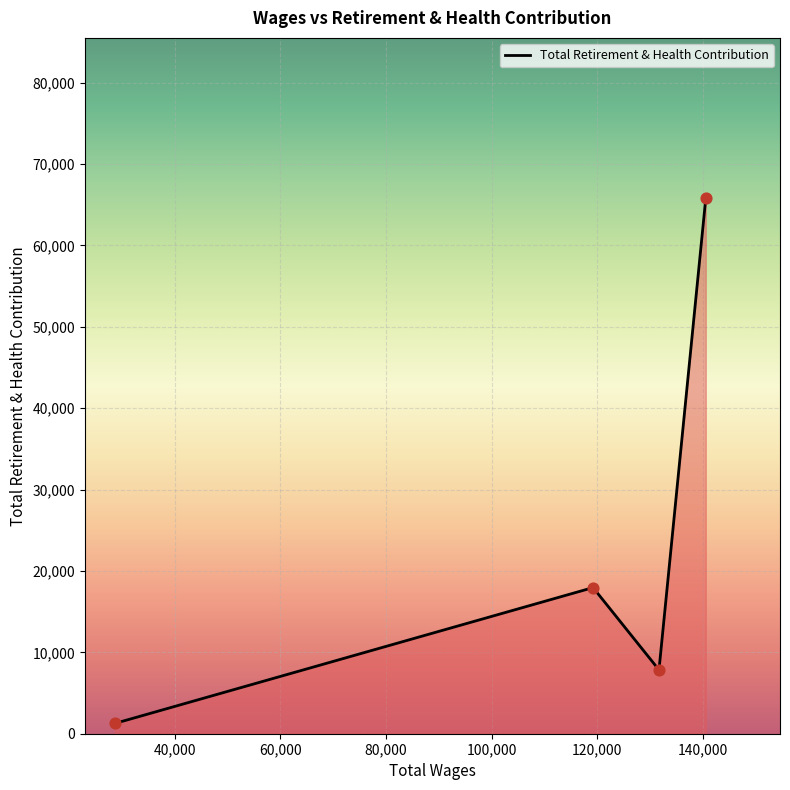

What is the maximum value shown in the chart?

65762